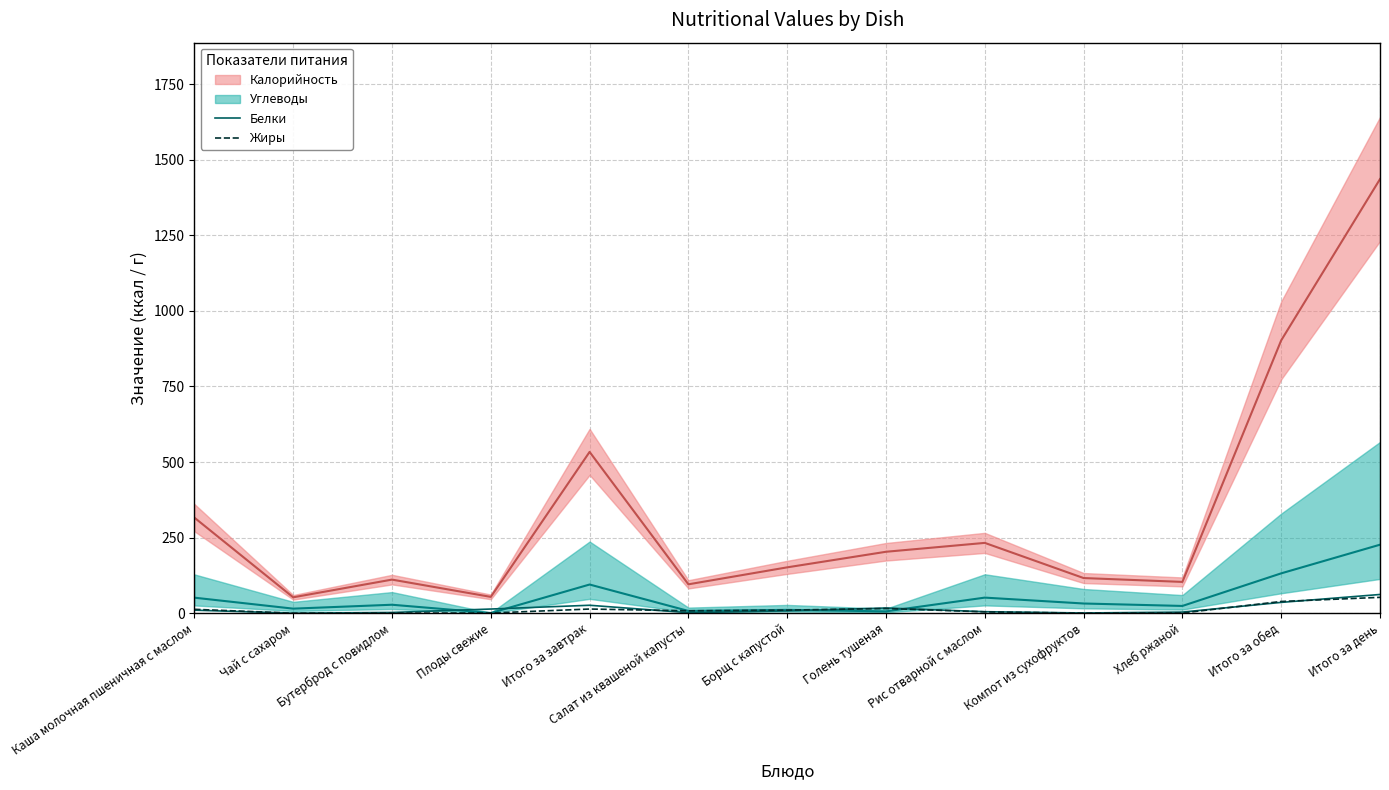

How many lines are shown in the chart?

2